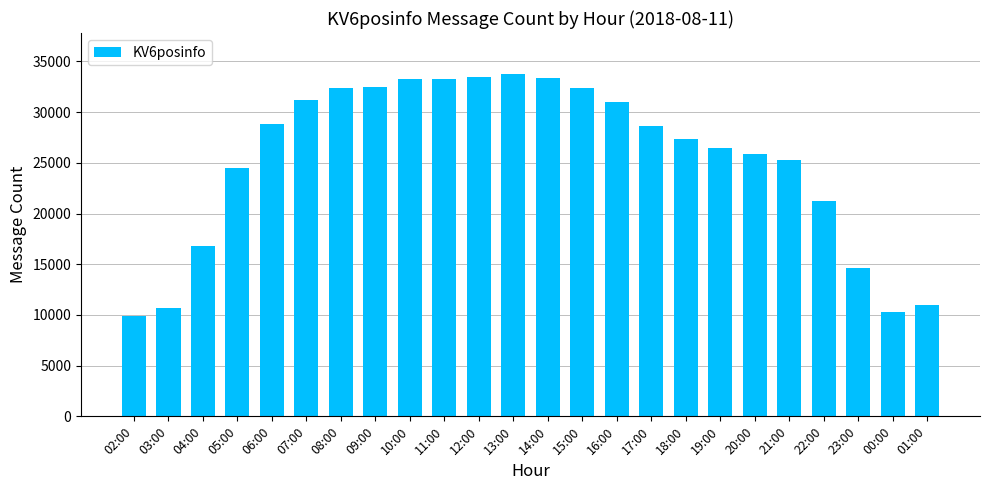

What position from the right is 03:00?

23